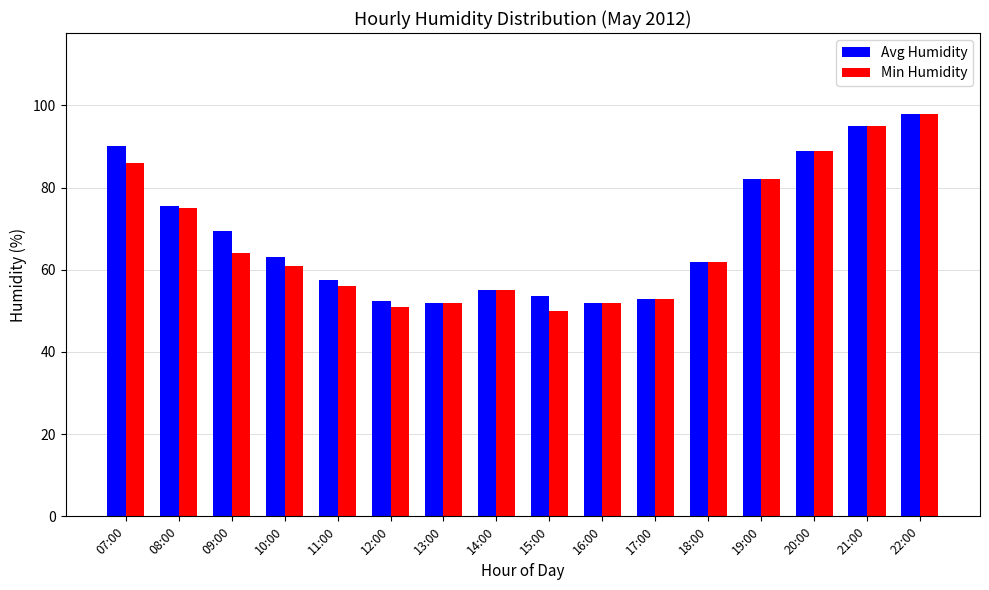

Is the value of Avg Humidity at 10:00 greater than the value of Min Humidity at 22:00?

No